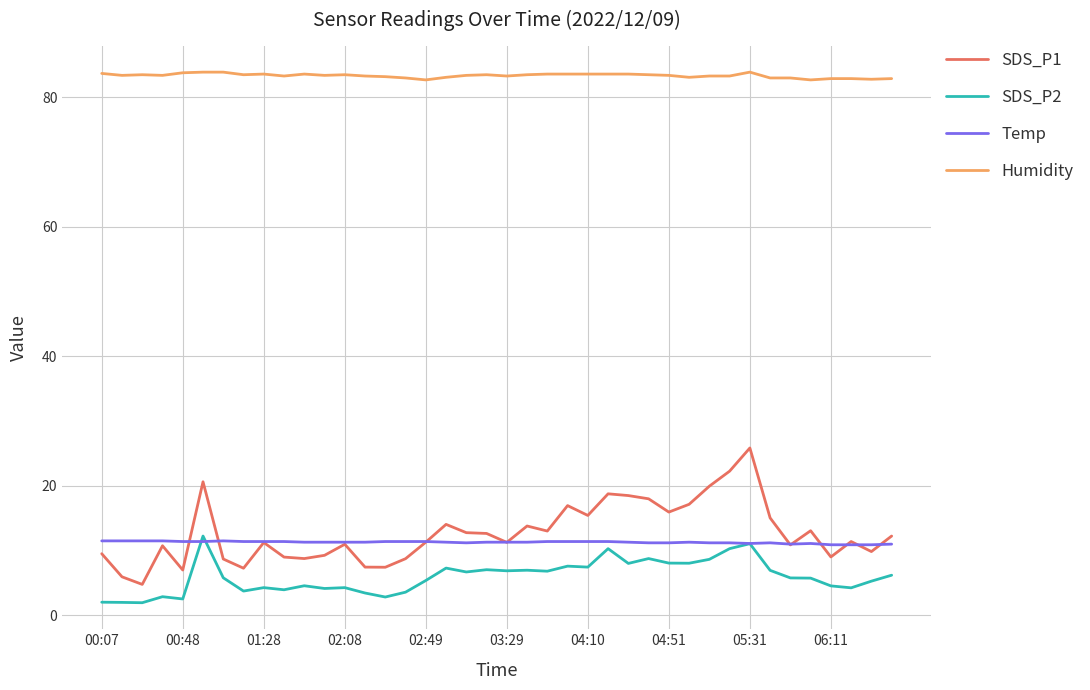

What is the minimum value for SDS_P1?

4.8